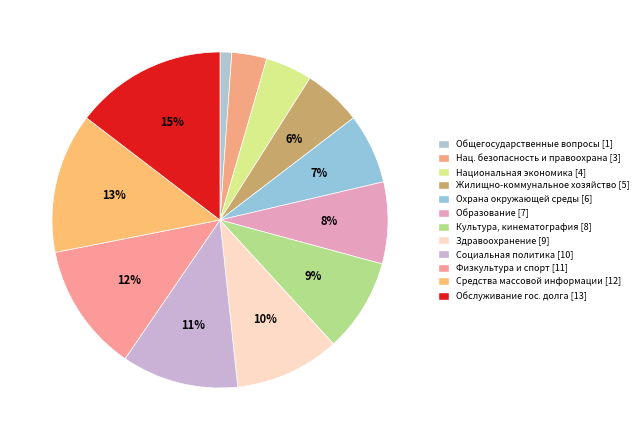

Which slice is the smallest?

Общегосударственные вопросы [1]